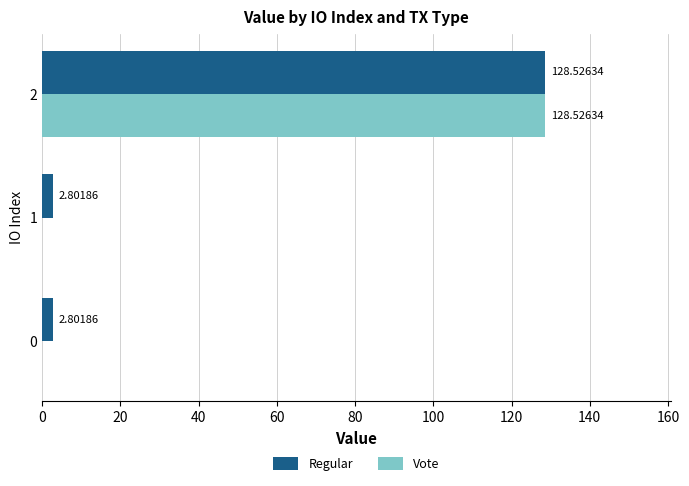

Is the value of Vote at 0 greater than the value of Regular at 2?

No